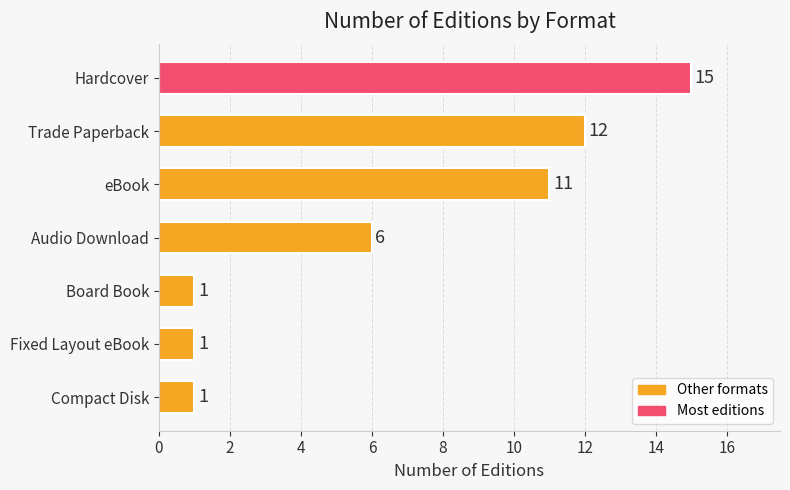

What is the sum of all values?

47